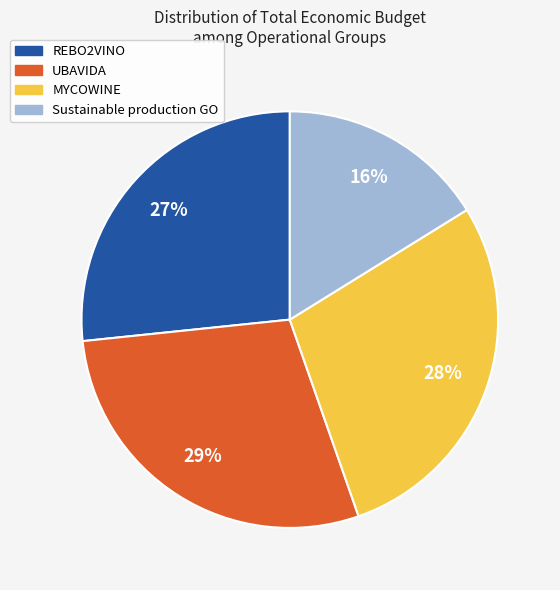

Which slice is the smallest?

Sustainable production GO